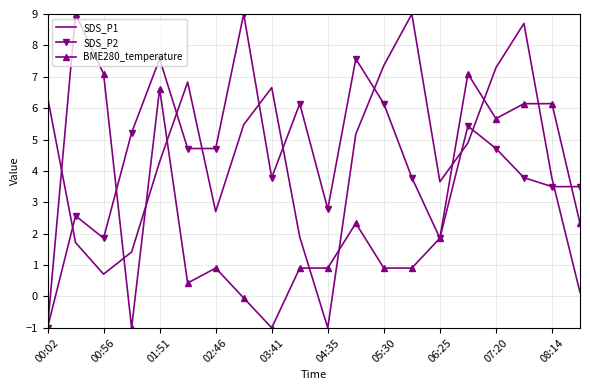

Which series ends up on top after the final intersection of SDS_P2 and SDS_P1?

SDS_P2